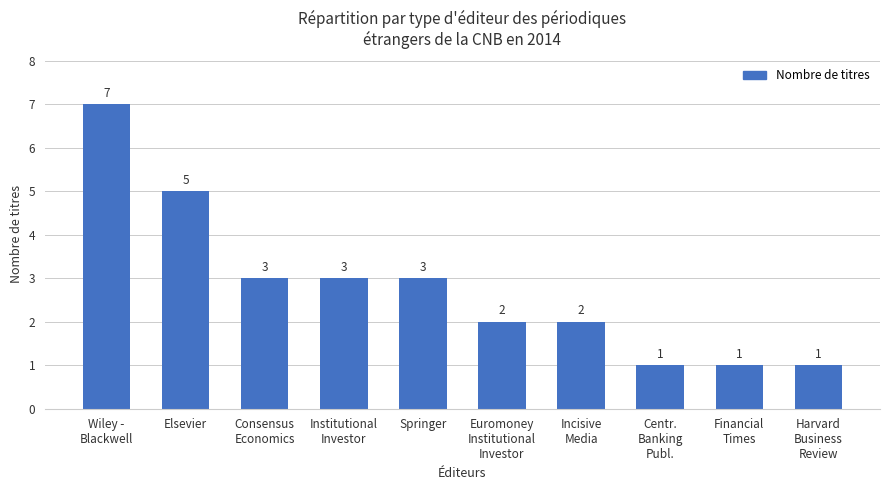

The value at Springer is 5. True or false?

False